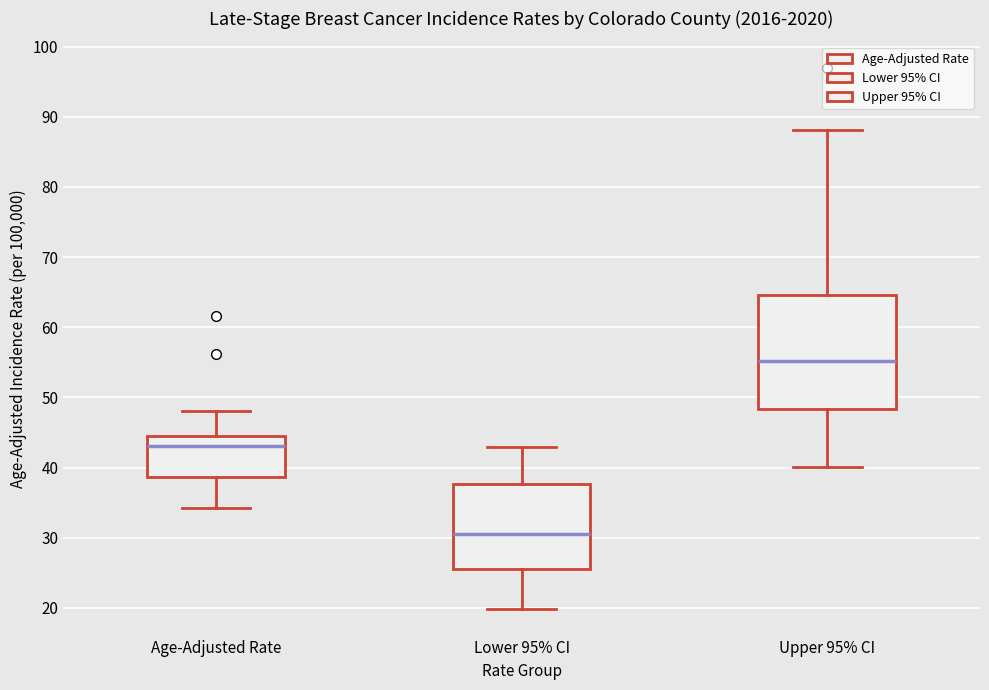

Reading left to right, read every box against the y-axis: the position of its median line, the range the box covers, and the ends of its whiskers. The values are not printed on the chart, so give them approximately, as read against the axis.

Age-Adjusted Rate: median 43, box 39 to 45, whiskers 34 to 48
Lower 95% CI: median 31, box 26 to 38, whiskers 20 to 43
Upper 95% CI: median 55, box 48 to 65, whiskers 40 to 88